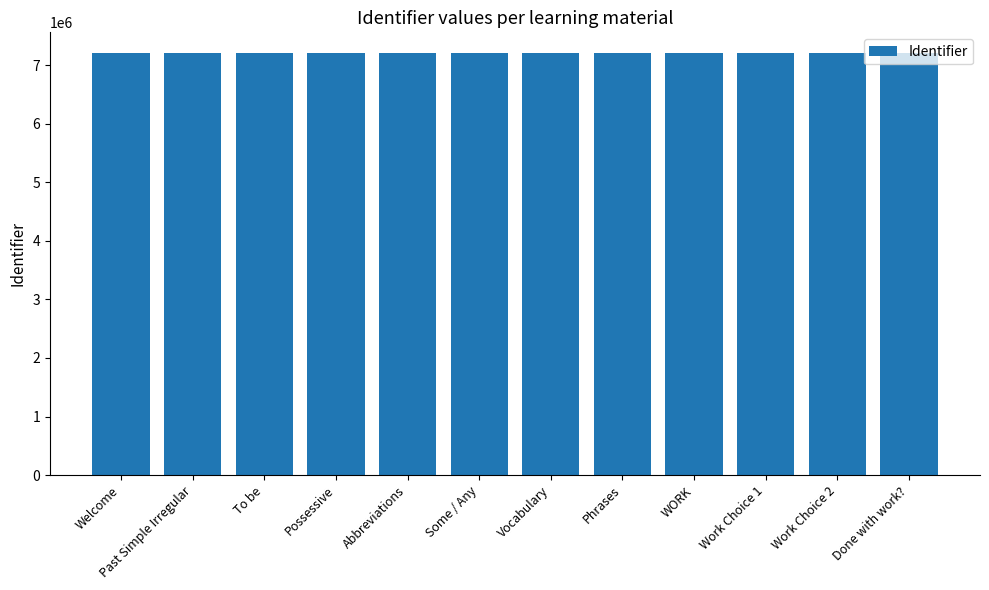

What is the greatest value displayed?

7198158